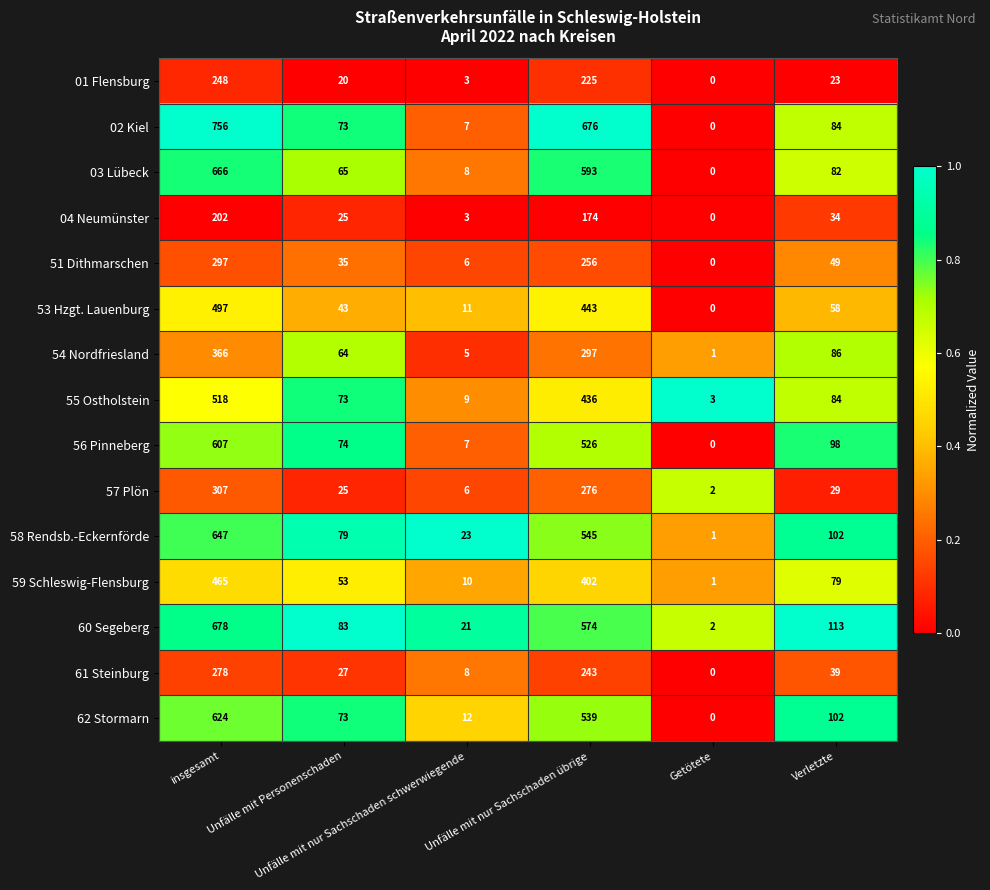

What is the highest value of the 55 Ostholstein series?

518